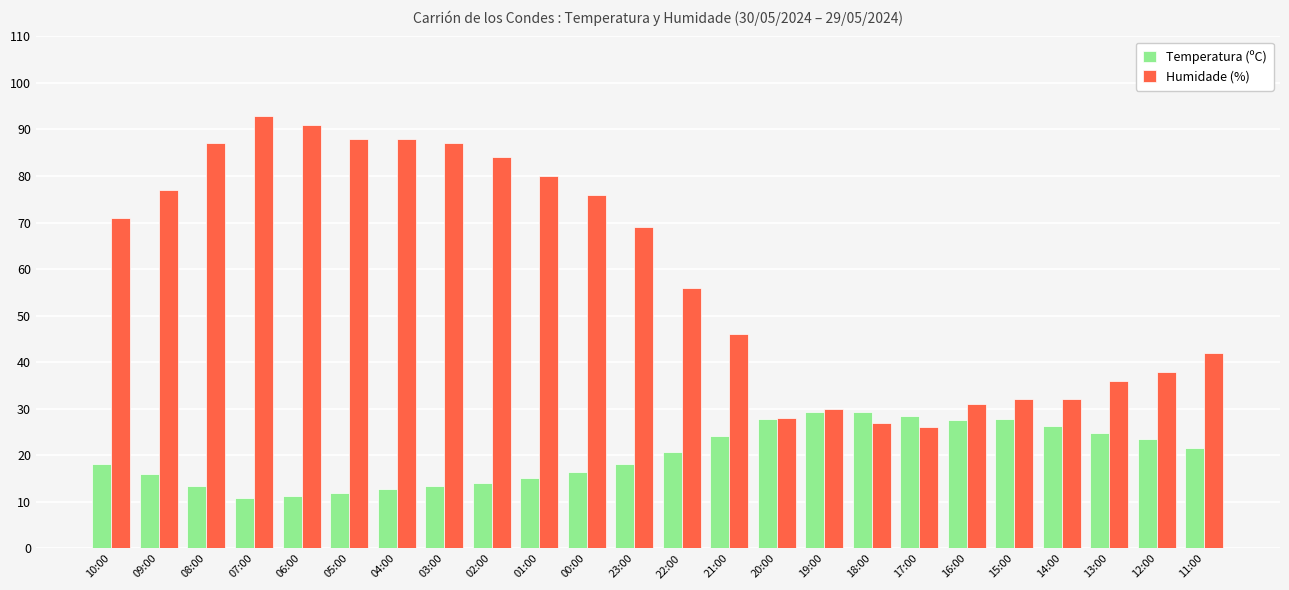

Are the bars horizontal?

No